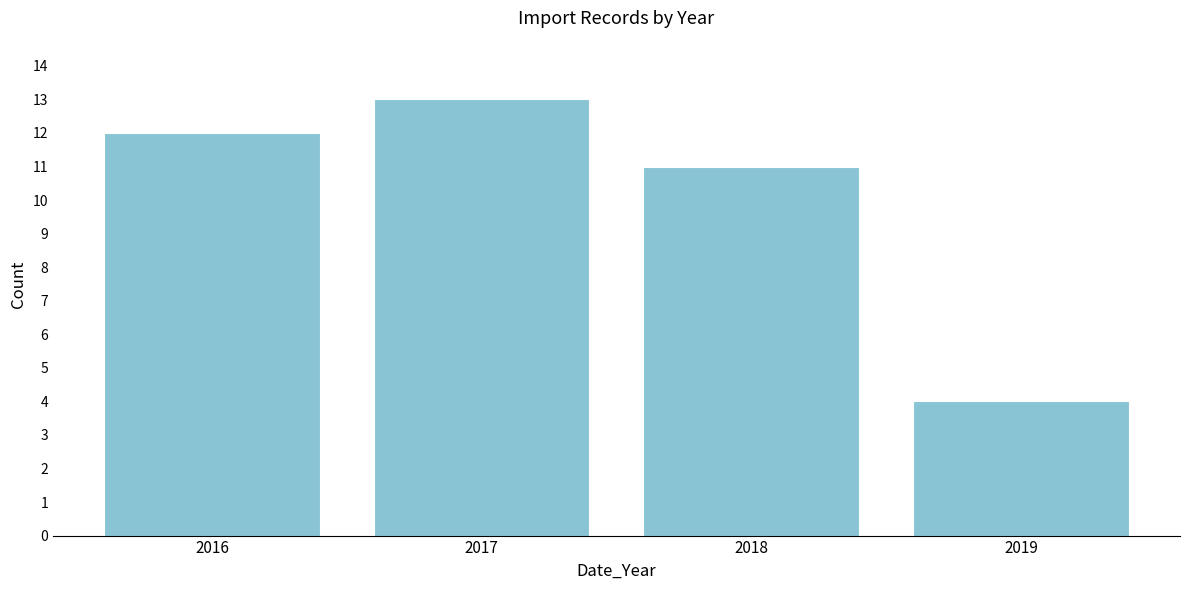

Reading left to right, what are all the values shown in this chart?

2016=12	2017=13	2018=11	2019=4